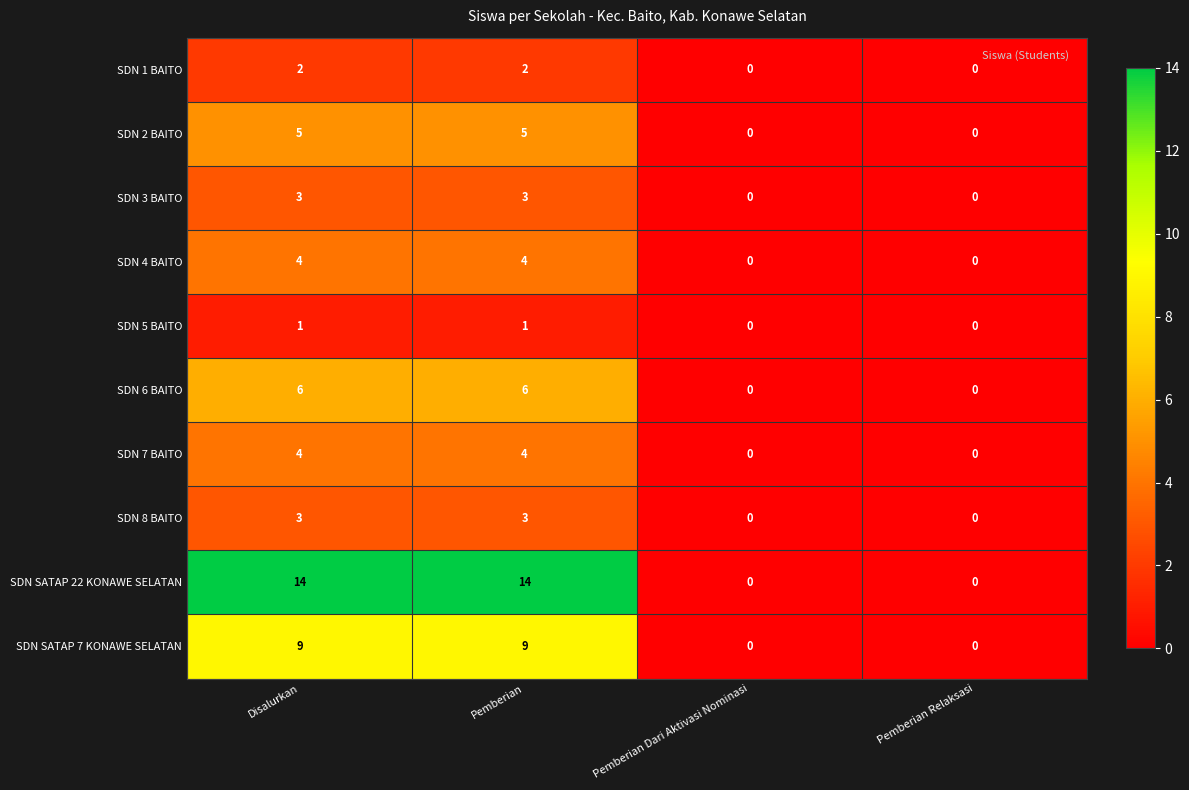

How many series are shown in this chart?

10